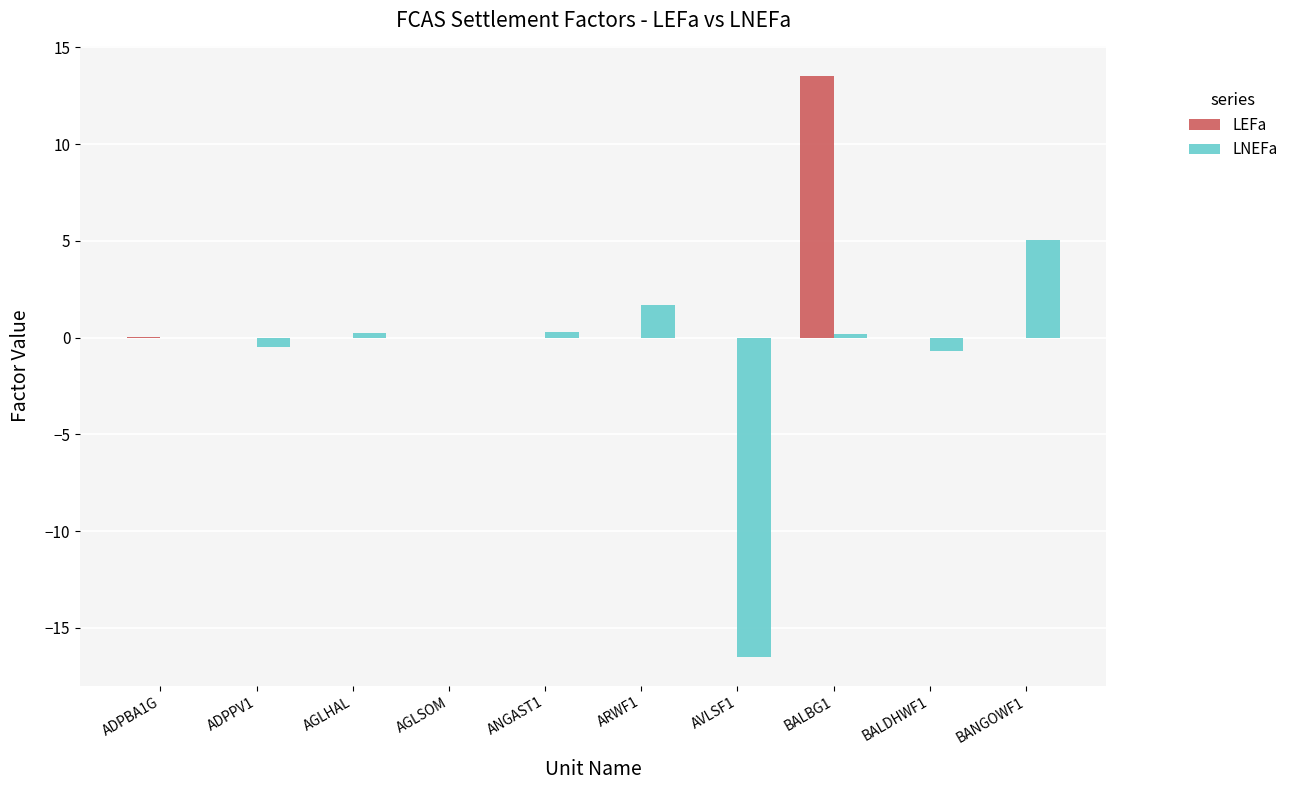

What is the maximum value for LNEFa?

5.1